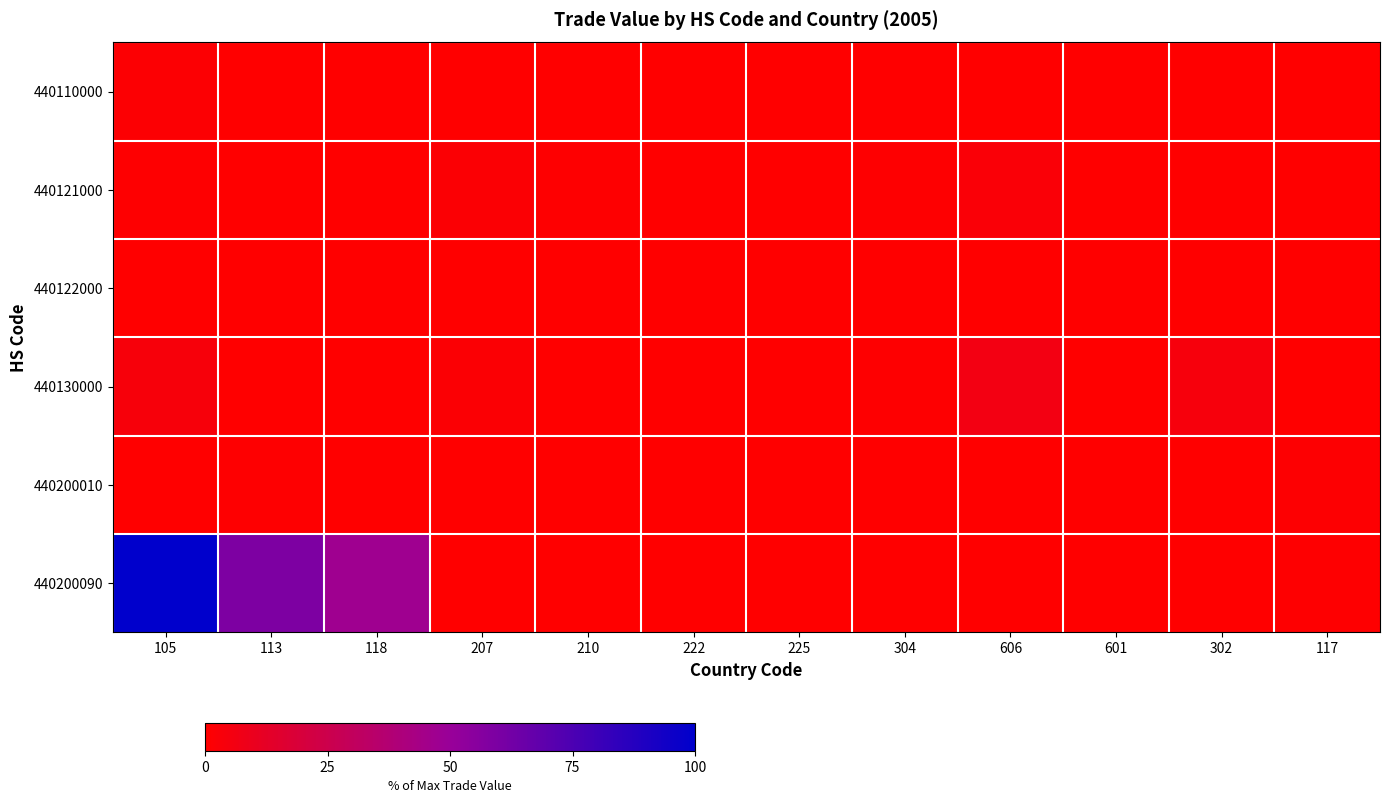

What is the spread (max minus min) of values at 225?

0.2